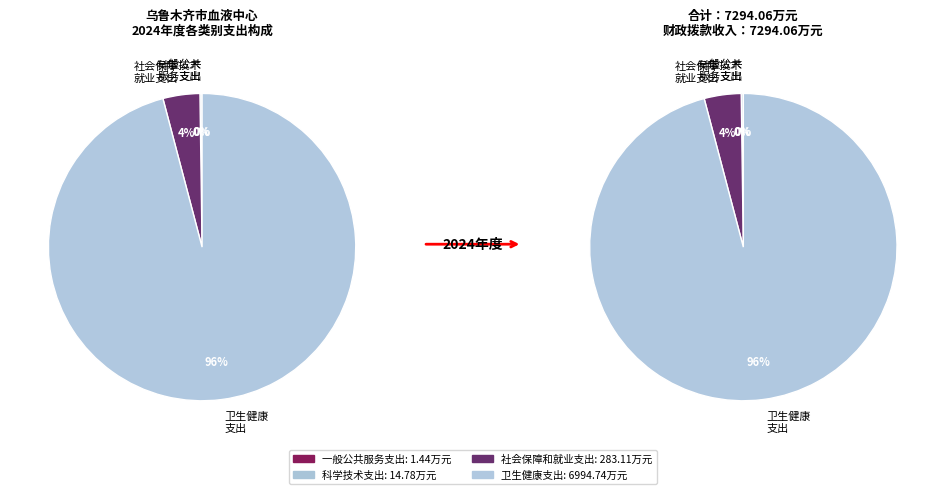

What is the change in value from 科学技术支出 to 卫生健康支出?

+6980.0